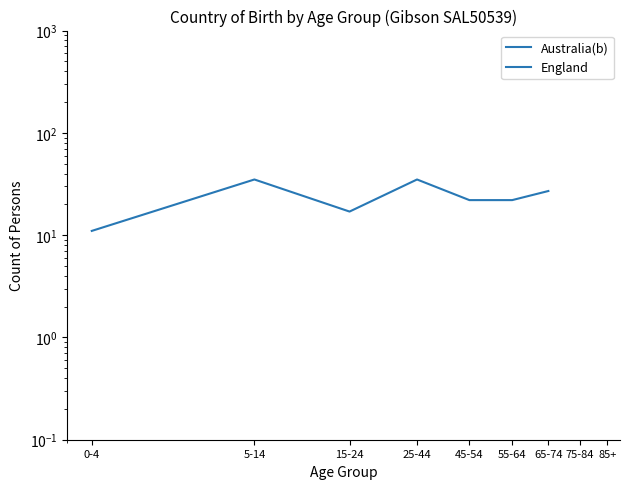

What is the maximum value shown in the chart?

35.0